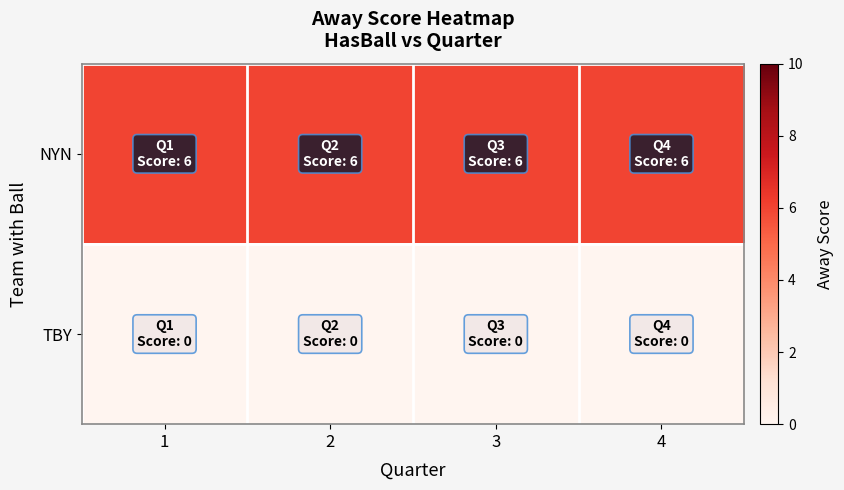

List the series in order of their overall mean, highest first.

NYN, TBY